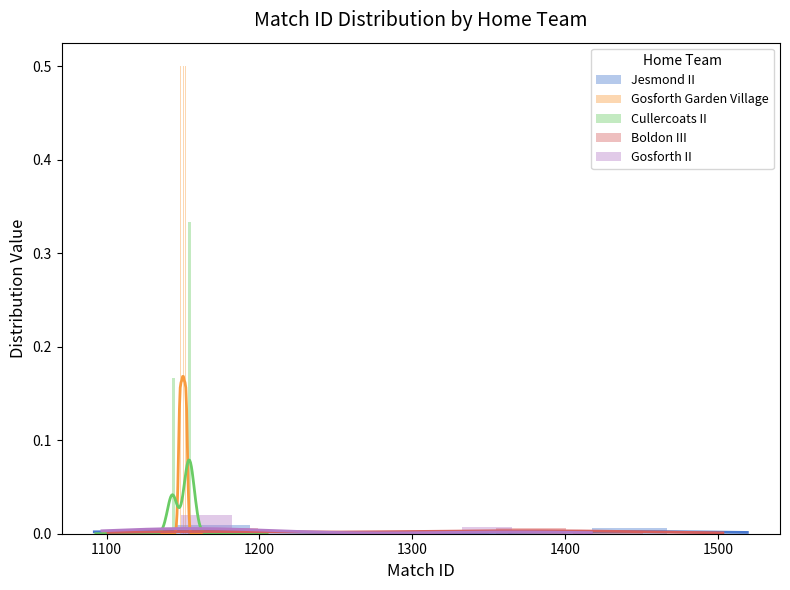

Between 1000 and 1500, which series saw the biggest shift?

Cullercoats II